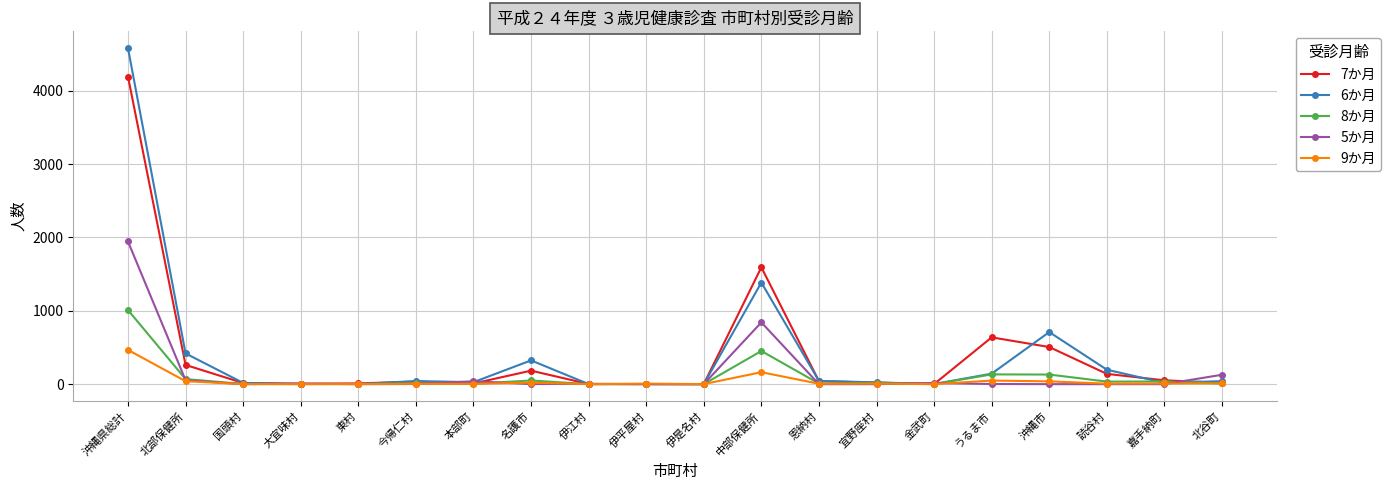

At how many categories does at least one series exceed 3630?

1